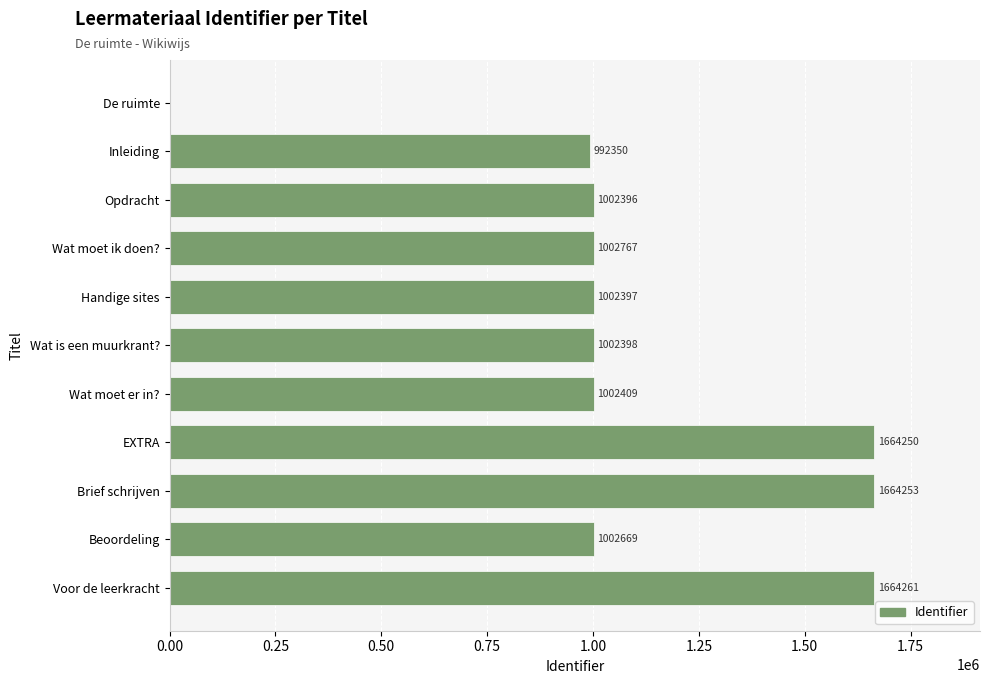

Reading bottom to top, list all the values displayed in this chart.

Voor de leerkracht=1664261	Beoordeling=1002669	Brief schrijven=1664253	EXTRA=1664250	Wat moet er in?=1002409	Wat is een muurkrant?=1002398	Handige sites=1002397	Wat moet ik doen?=1002767	Opdracht=1002396	Inleiding=992350	De ruimte=0